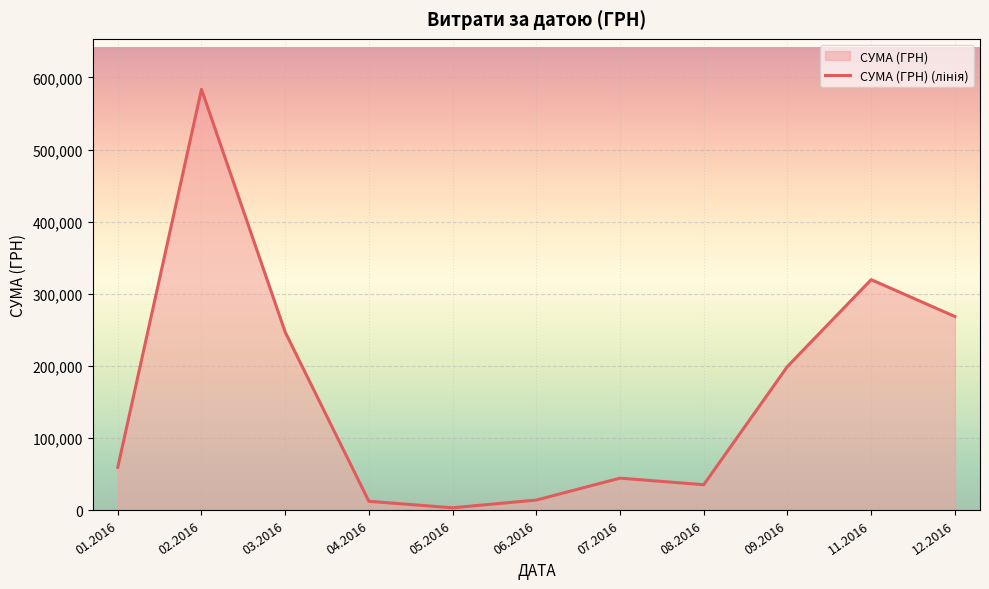

What is the change in value from 02.2016 to 11.2016?

-263982.1